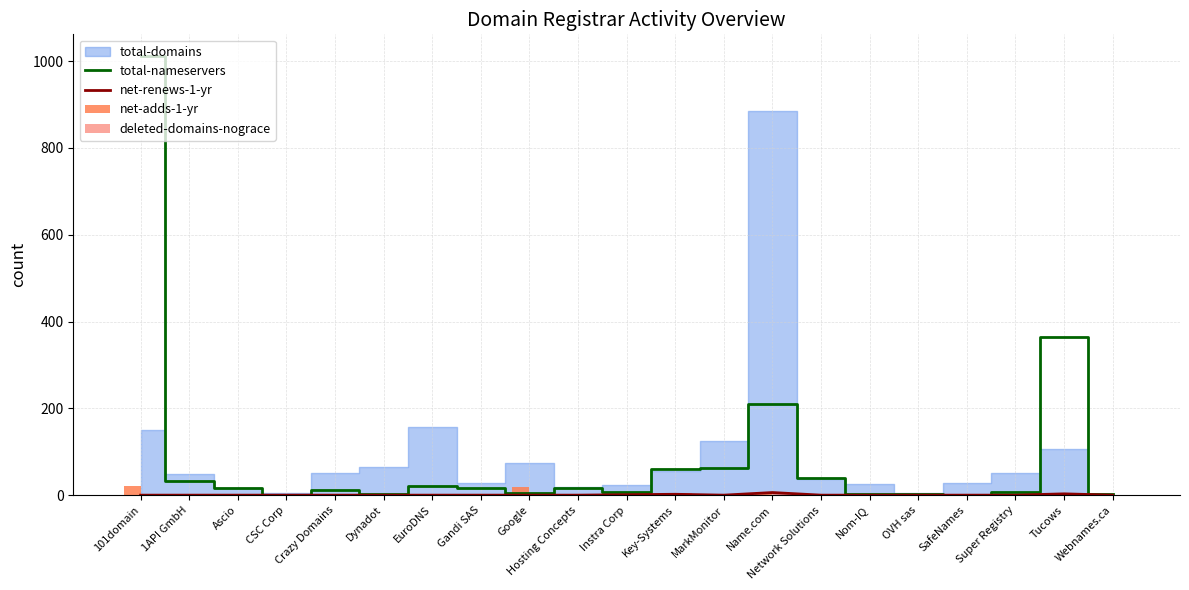

How many deleted-domains-nograce values are between 0 and 1?

18